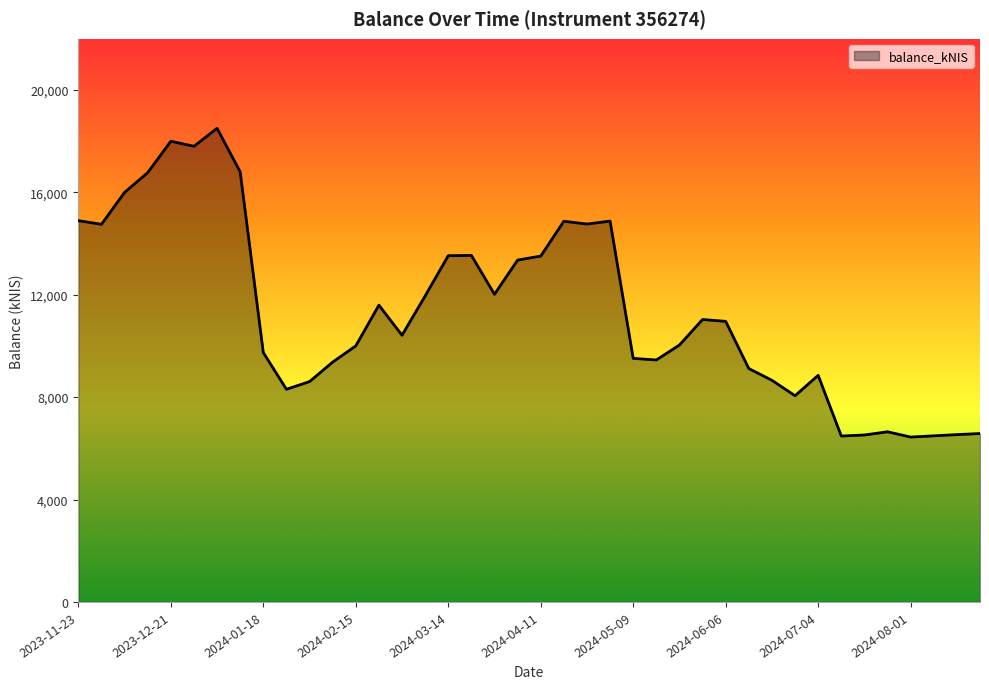

What is the difference between the maximum and minimum values?

12061.4